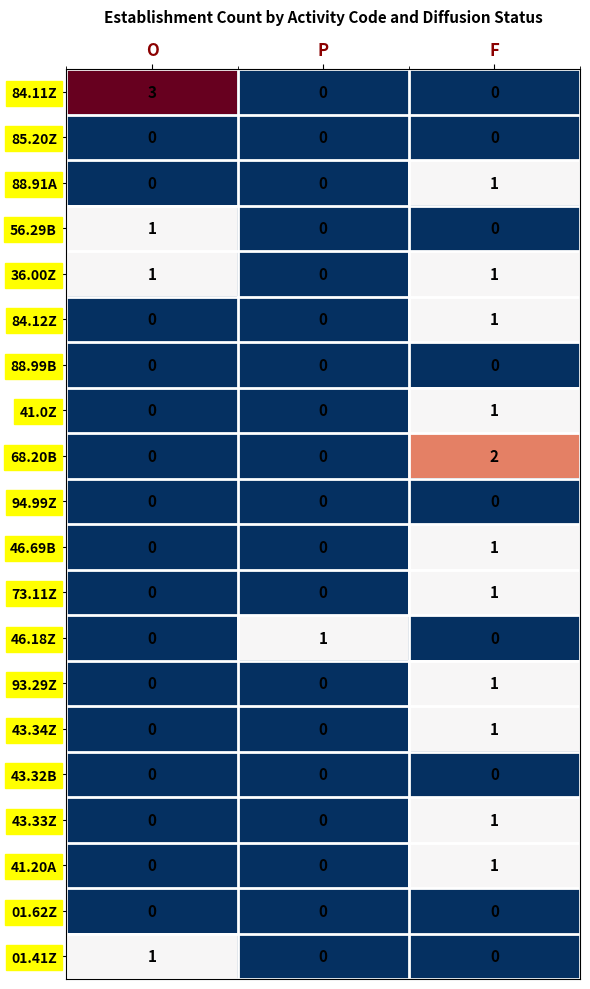

At which category does the chart reach its peak across all series?

O